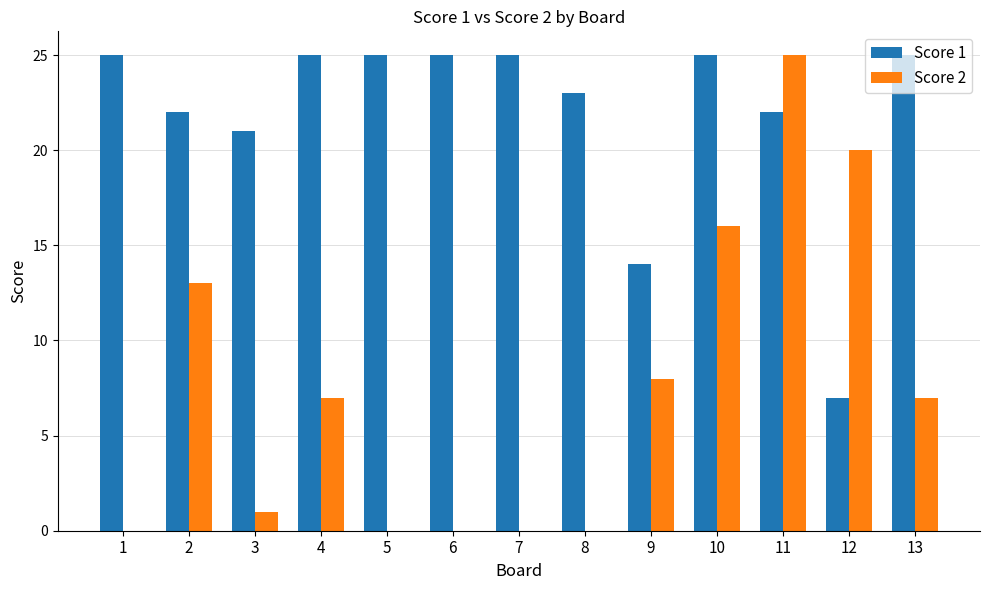

The value of Score 2 at 7 is 14. True or false?

False